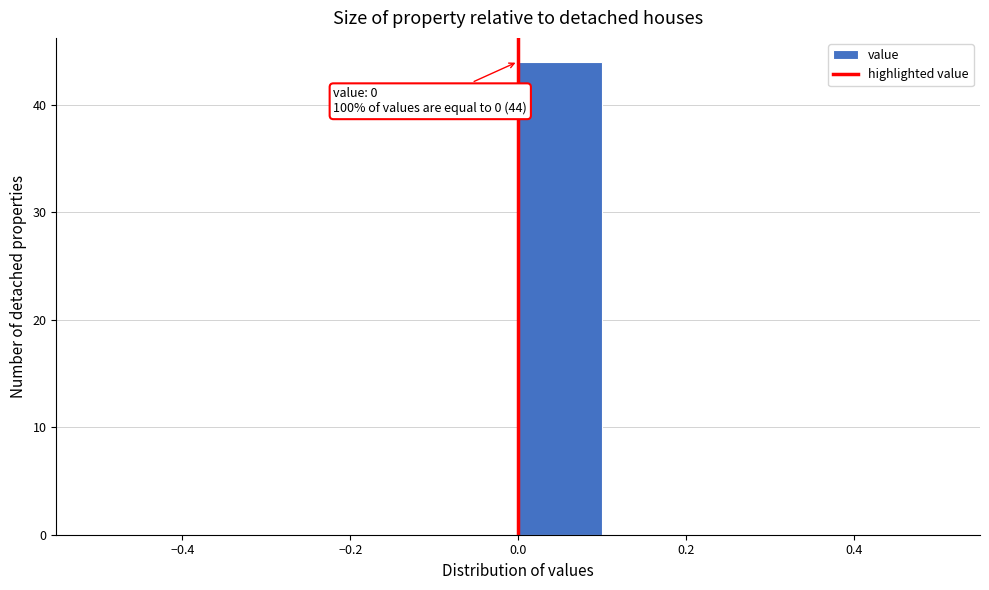

Which range on the x-axis has the tallest bar?

0.0 to 0.1